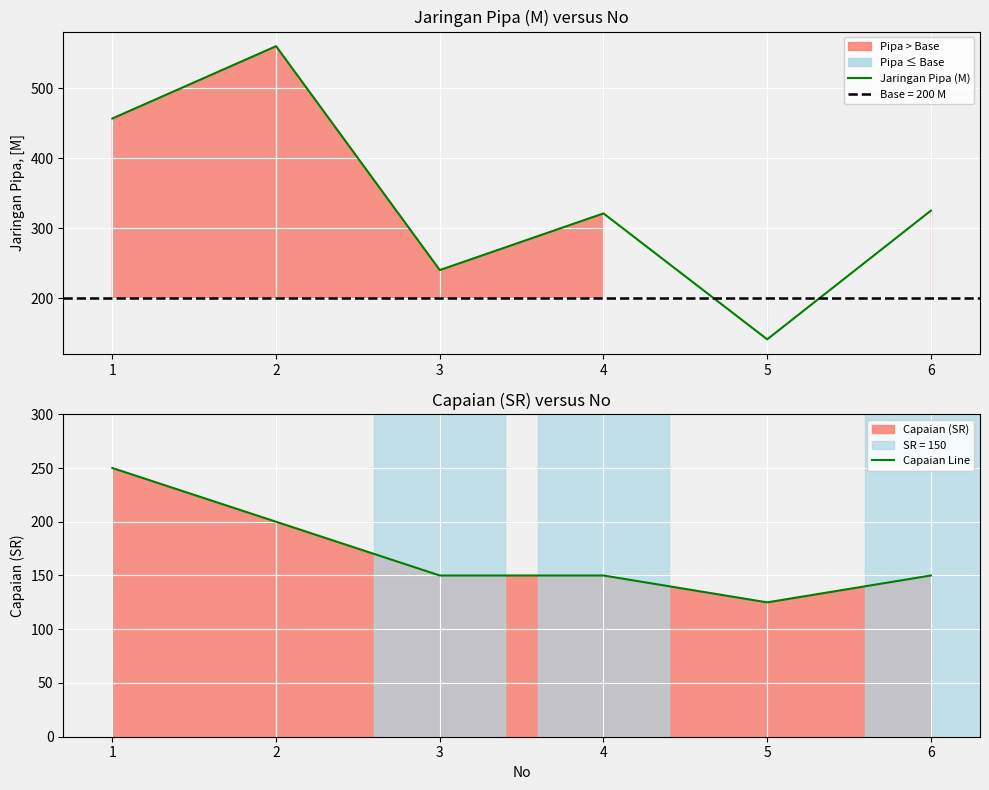

How many interior local peaks does the Jaringan Pipa (M) series have?

2